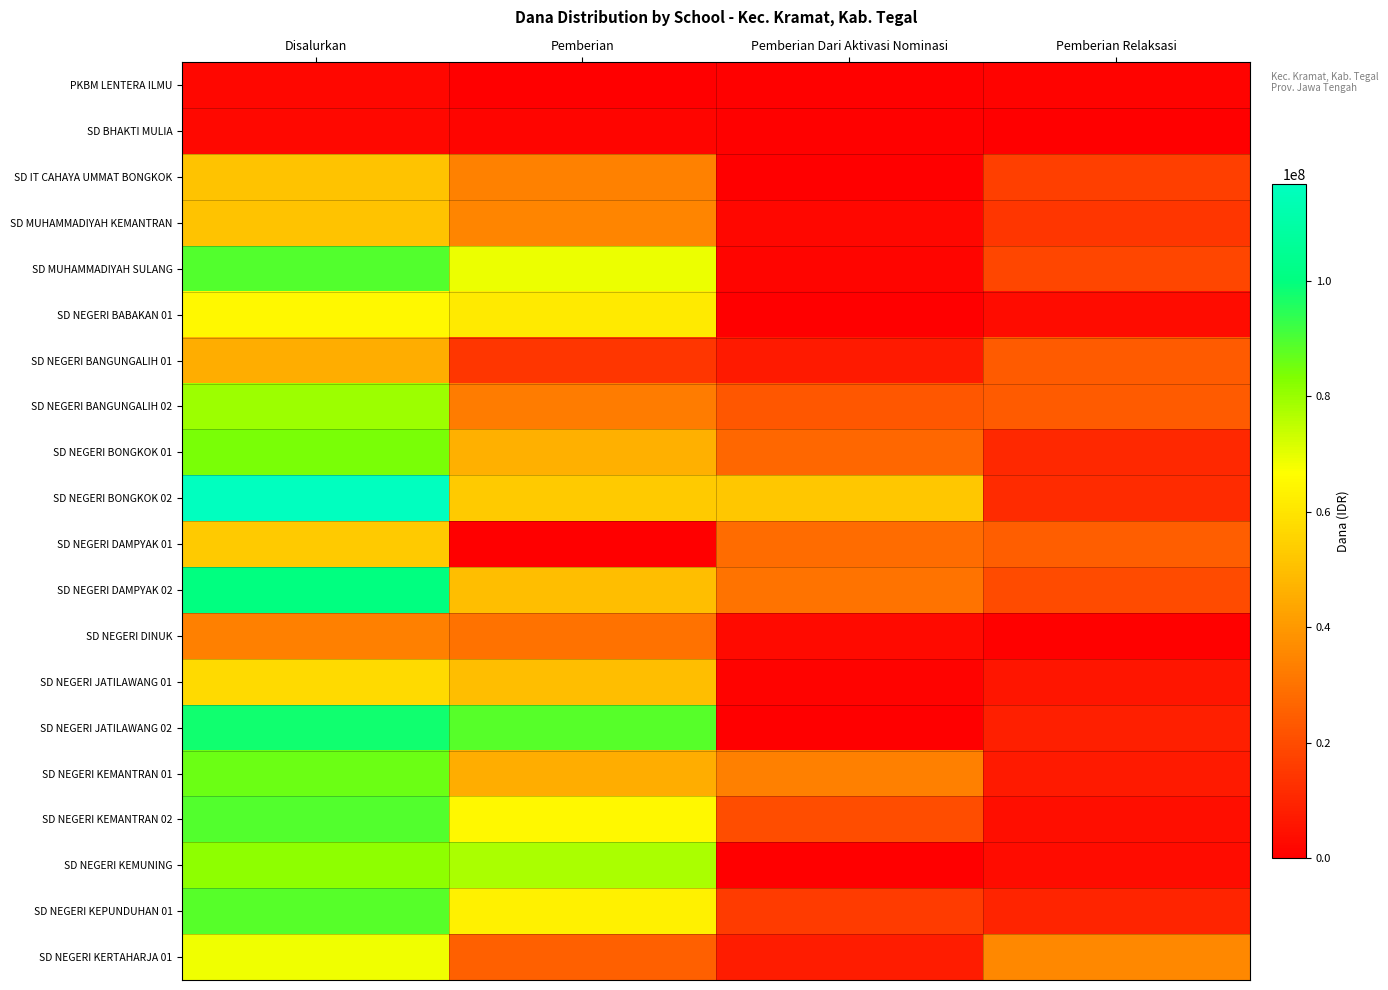

How many data points does each series have?

4